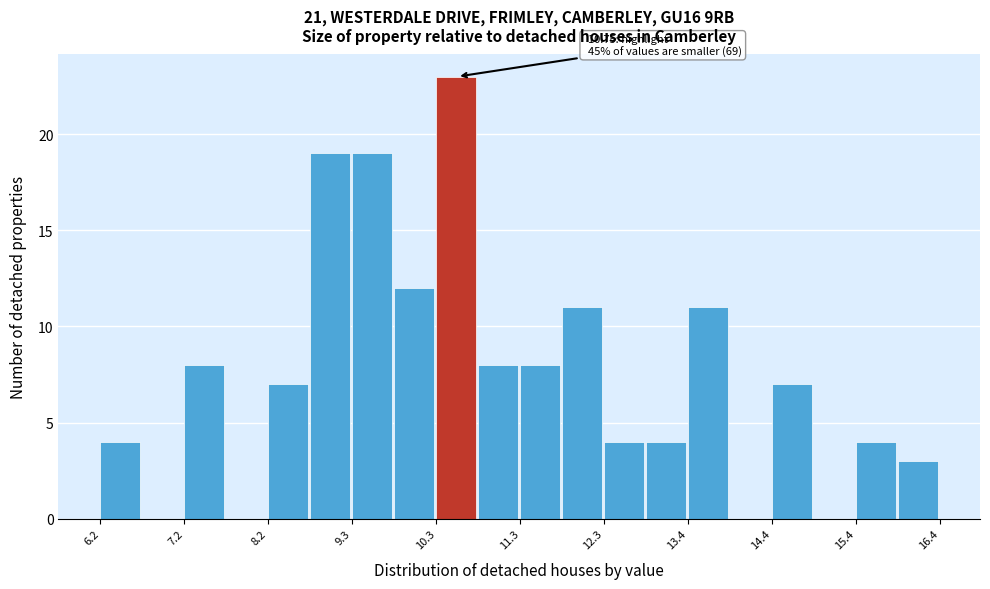

Around what value on the x-axis is the tallest bar? Give the approximate position of its centre, as read against the axis.

10.6